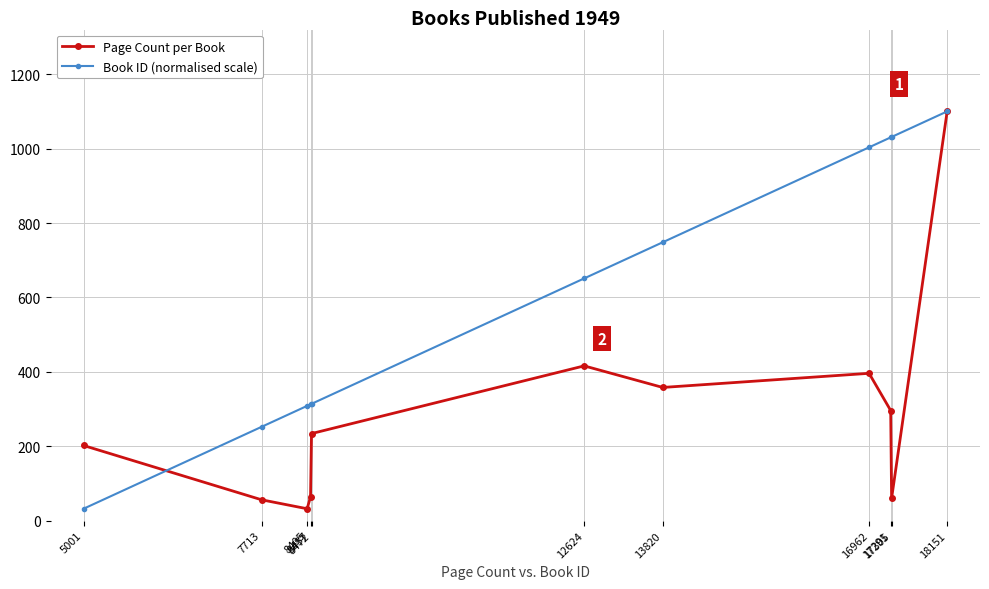

What is the difference between the highest and lowest values at 17305?

971.3